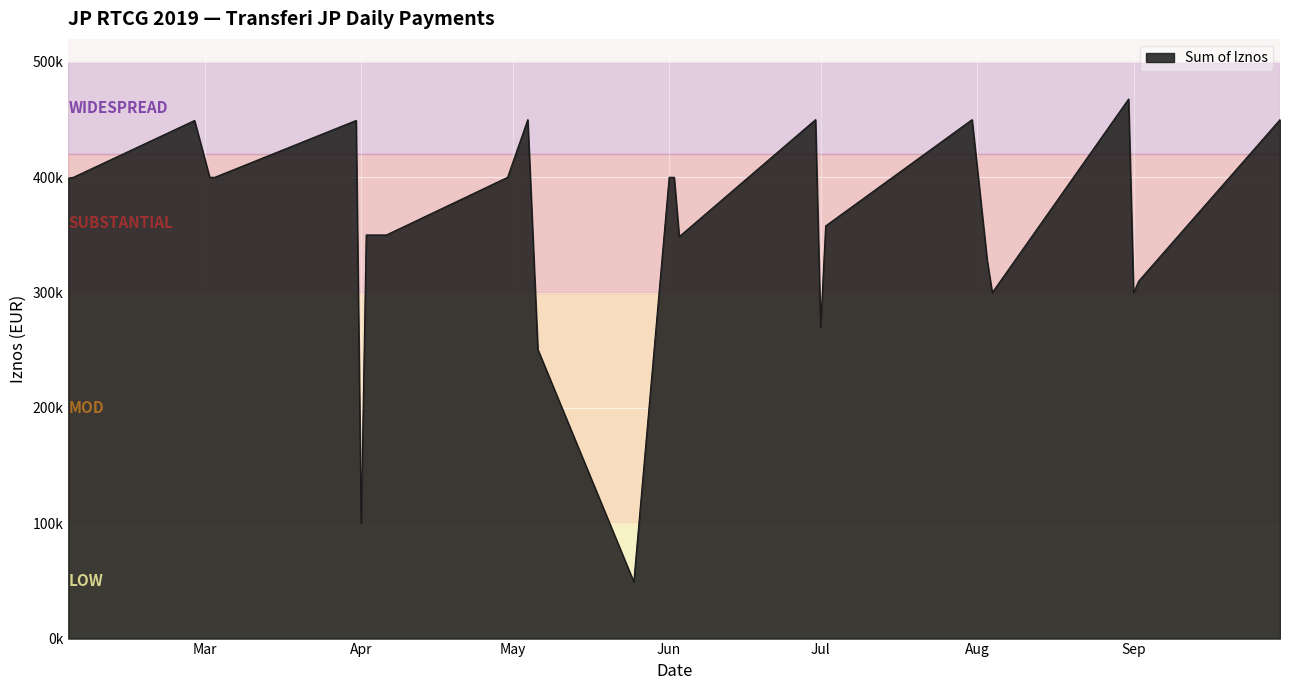

Does the chart display data point markers on the line(s)?

No